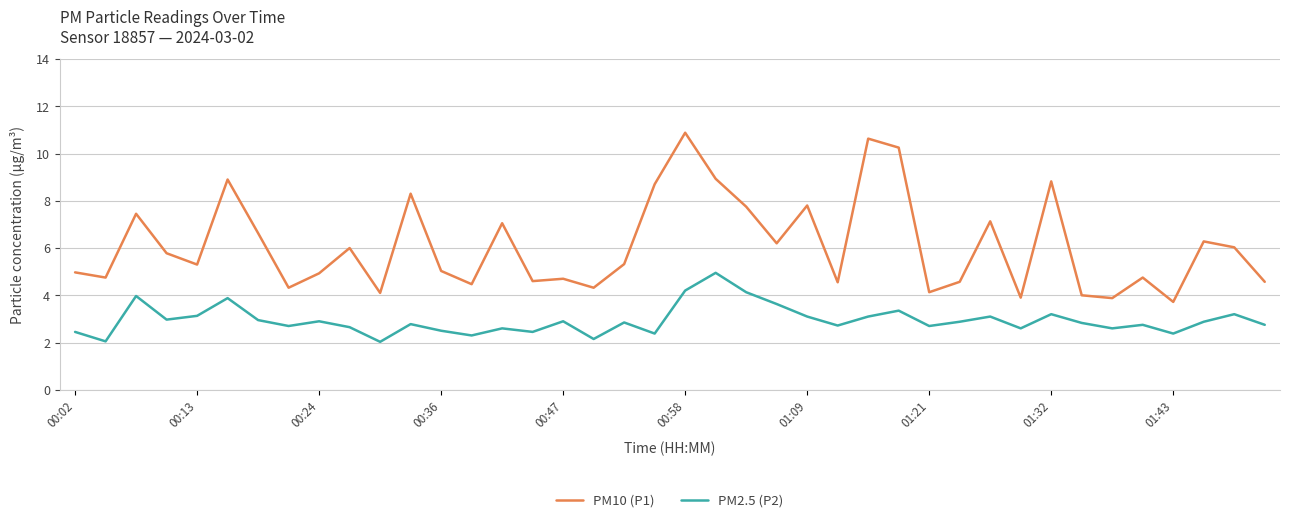

Does the chart have visible grid lines?

Yes